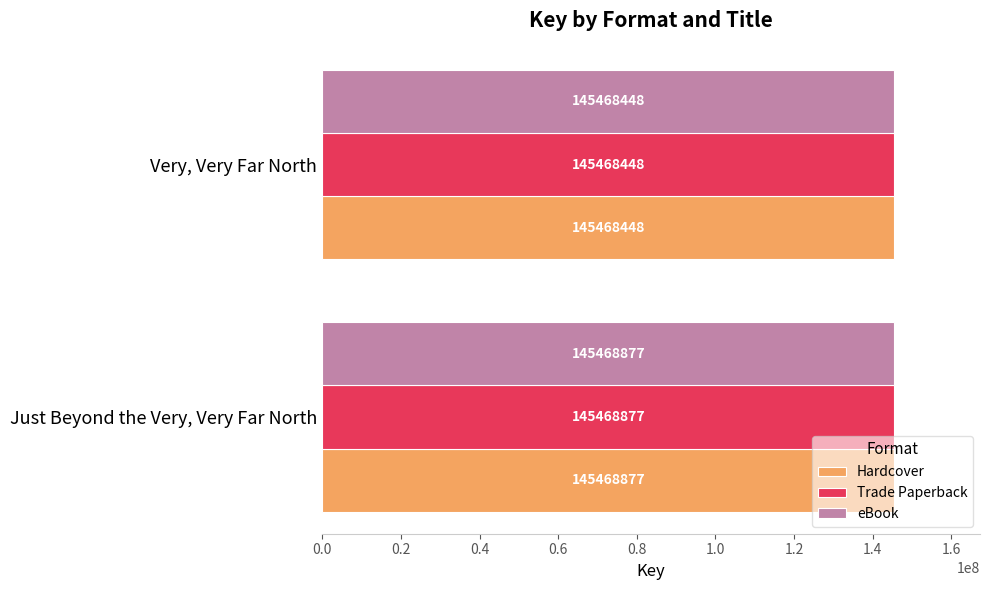

What is the highest value of the eBook series?

145468877